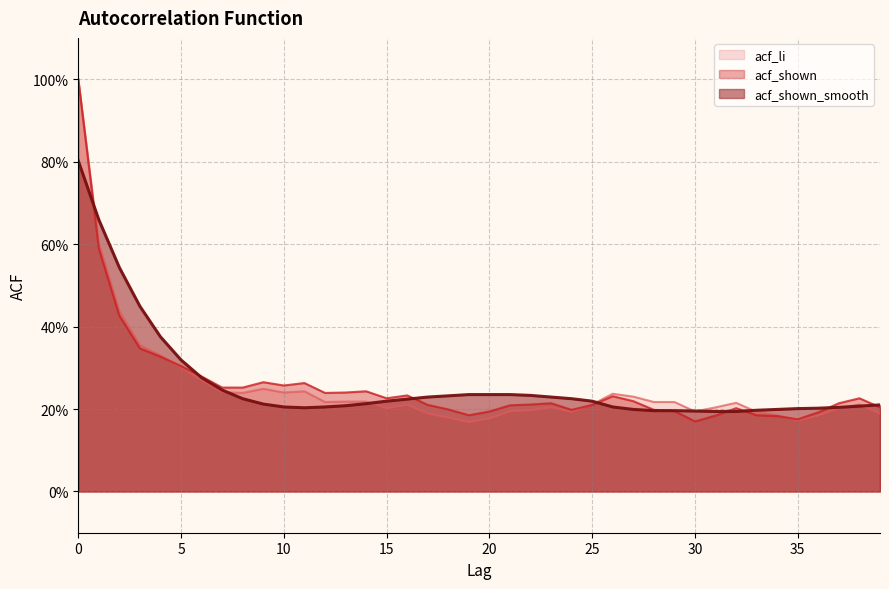

What is the difference between the acf_li values at 21 and 1?

0.4